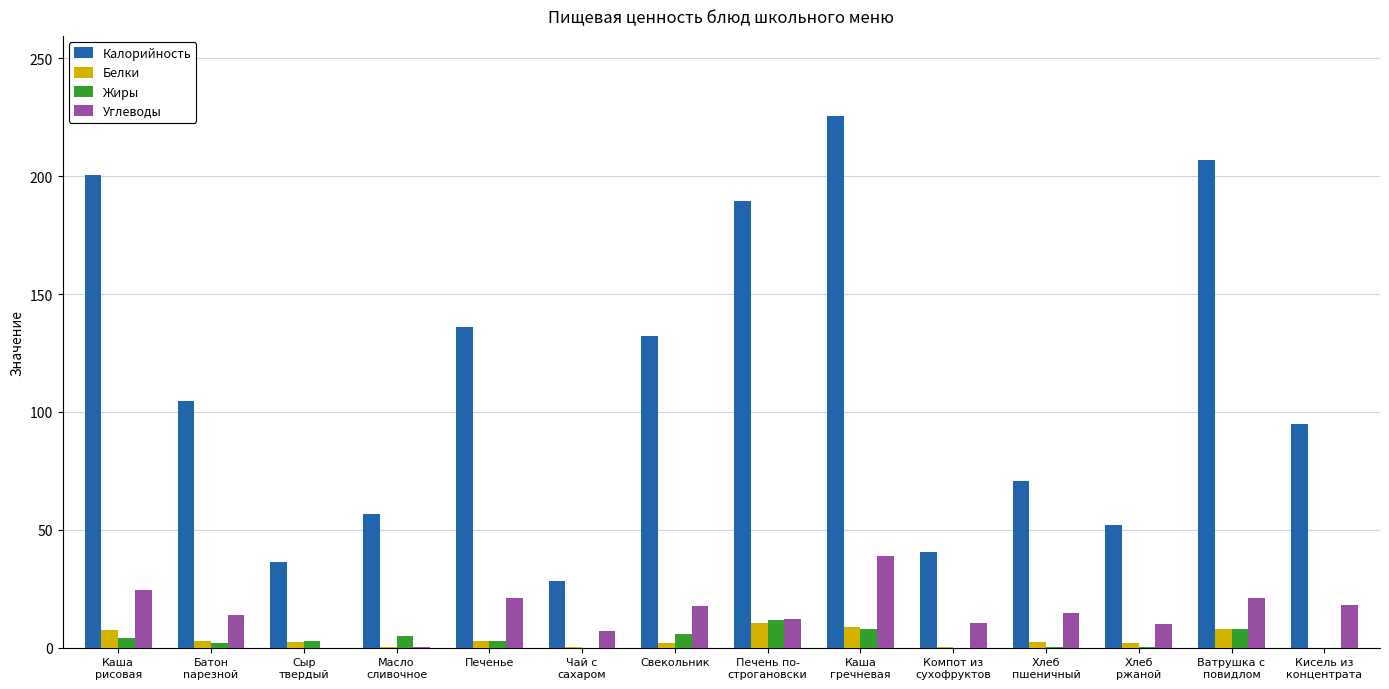

How many groups of bars are there?

14